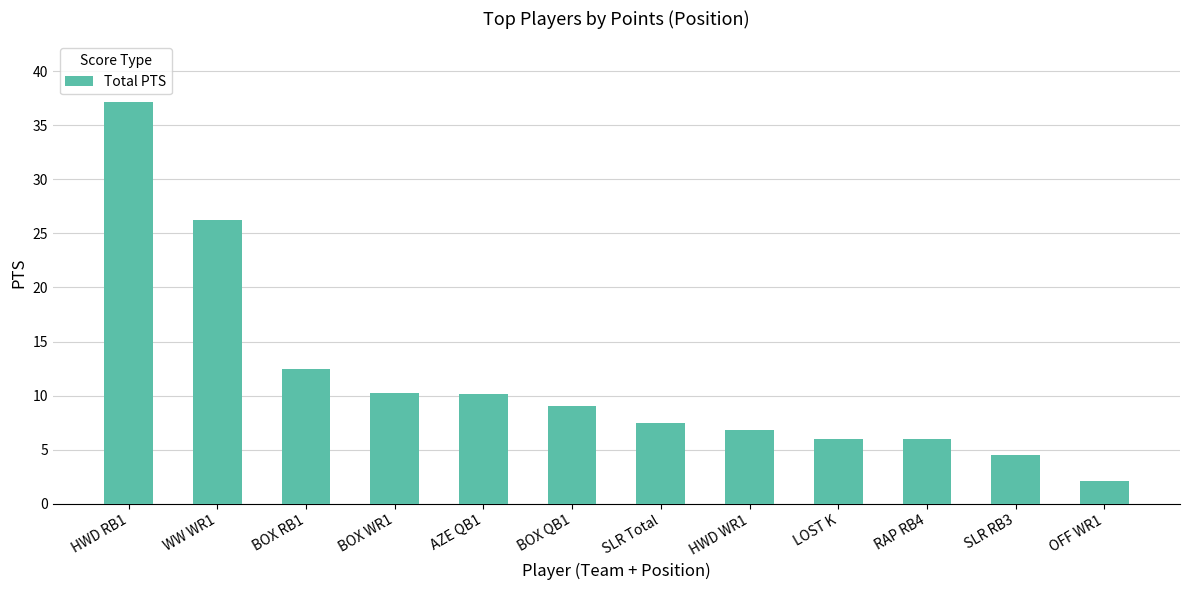

What is the sum of the values at LOST K and SLR Total?

13.5